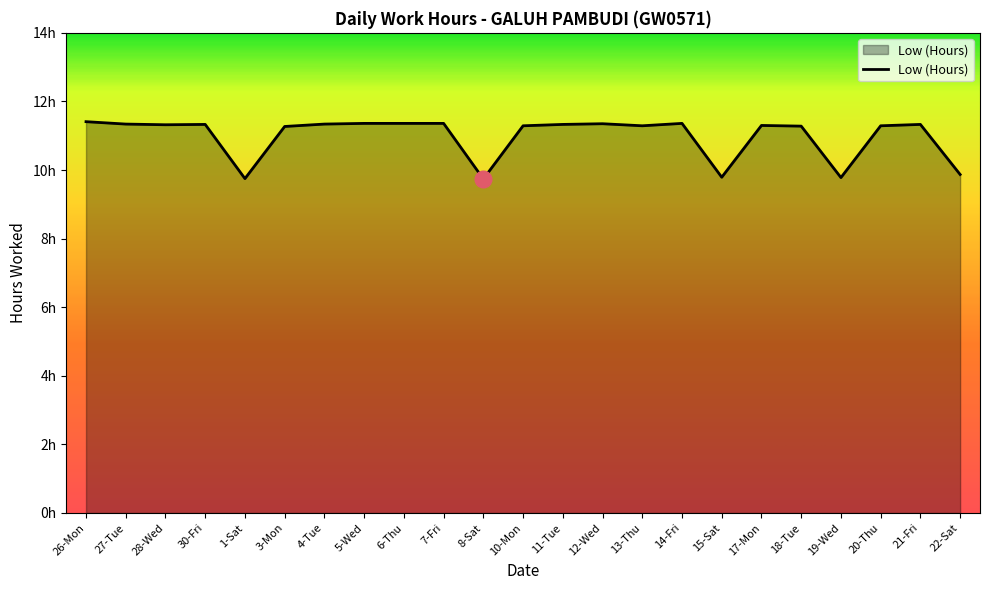

The value at 17-Mon is 7.8. True or false?

False